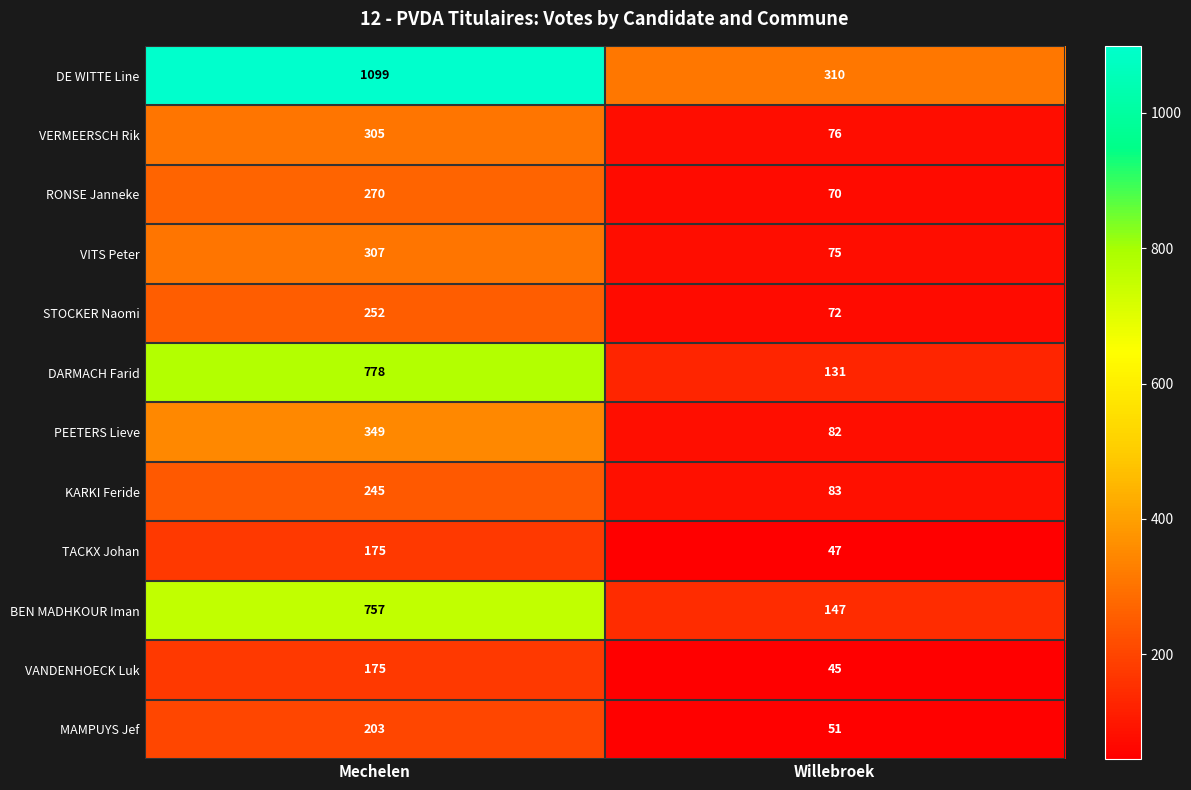

Rank the series at Willebroek from lowest to highest value.

VANDENHOECK Luk, TACKX Johan, MAMPUYS Jef, RONSE Janneke, STOCKER Naomi, VITS Peter, VERMEERSCH Rik, PEETERS Lieve, KARKI Feride, DARMACH Farid, BEN MADHKOUR Iman, DE WITTE Line